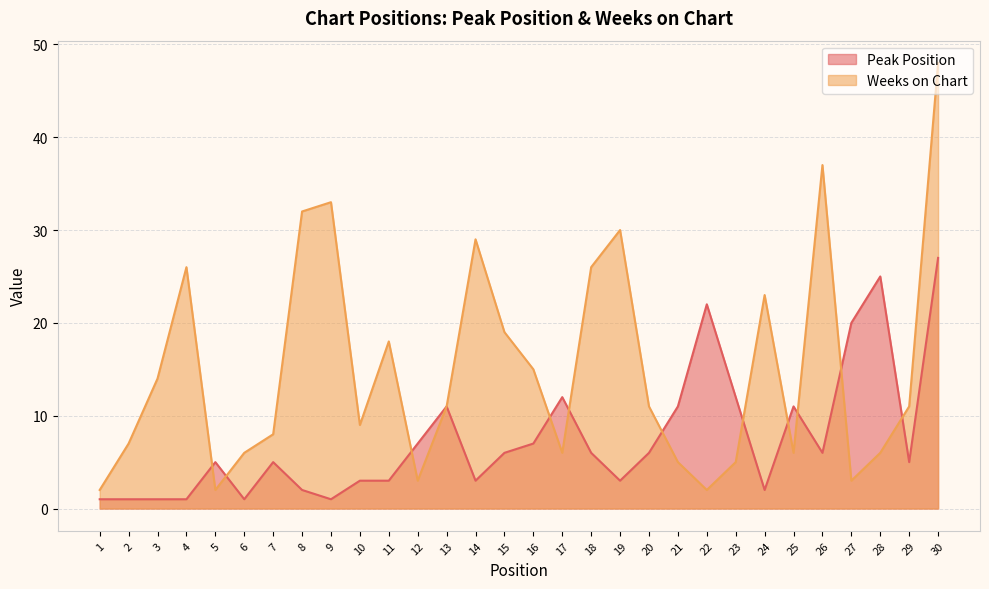

The value of Peak Position at 6 is 2. True or false?

False